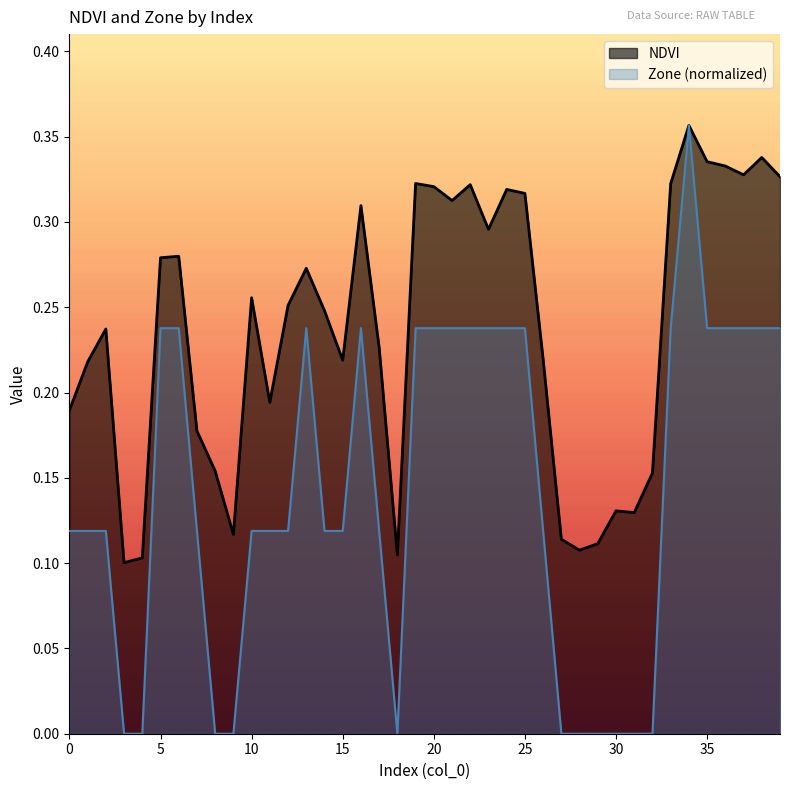

Reading left to right, list all the values displayed in this chart.

NDVI: 0=0.2	1=0.2	2=0.2	3=0.1	4=0.1	5=0.3	6=0.3	7=0.2	8=0.2	9=0.1	10=0.3	11=0.2	12=0.3	13=0.3	14=0.2	15=0.2	16=0.3	17=0.2	18=0.1	19=0.3	20=0.3	21=0.3	22=0.3	23=0.3	24=0.3	25=0.3	26=0.2	27=0.1	28=0.1	29=0.1	30=0.1	31=0.1	32=0.2	33=0.3	34=0.4	35=0.3	36=0.3	37=0.3	38=0.3	39=0.3
Zone: 0=0.1	1=0.1	2=0.1	3=0.0	4=0.0	5=0.2	6=0.2	7=0.1	8=0.0	9=0.0	10=0.1	11=0.1	12=0.1	13=0.2	14=0.1	15=0.1	16=0.2	17=0.1	18=0.0	19=0.2	20=0.2	21=0.2	22=0.2	23=0.2	24=0.2	25=0.2	26=0.1	27=0.0	28=0.0	29=0.0	30=0.0	31=0.0	32=0.0	33=0.2	34=0.4	35=0.2	36=0.2	37=0.2	38=0.2	39=0.2